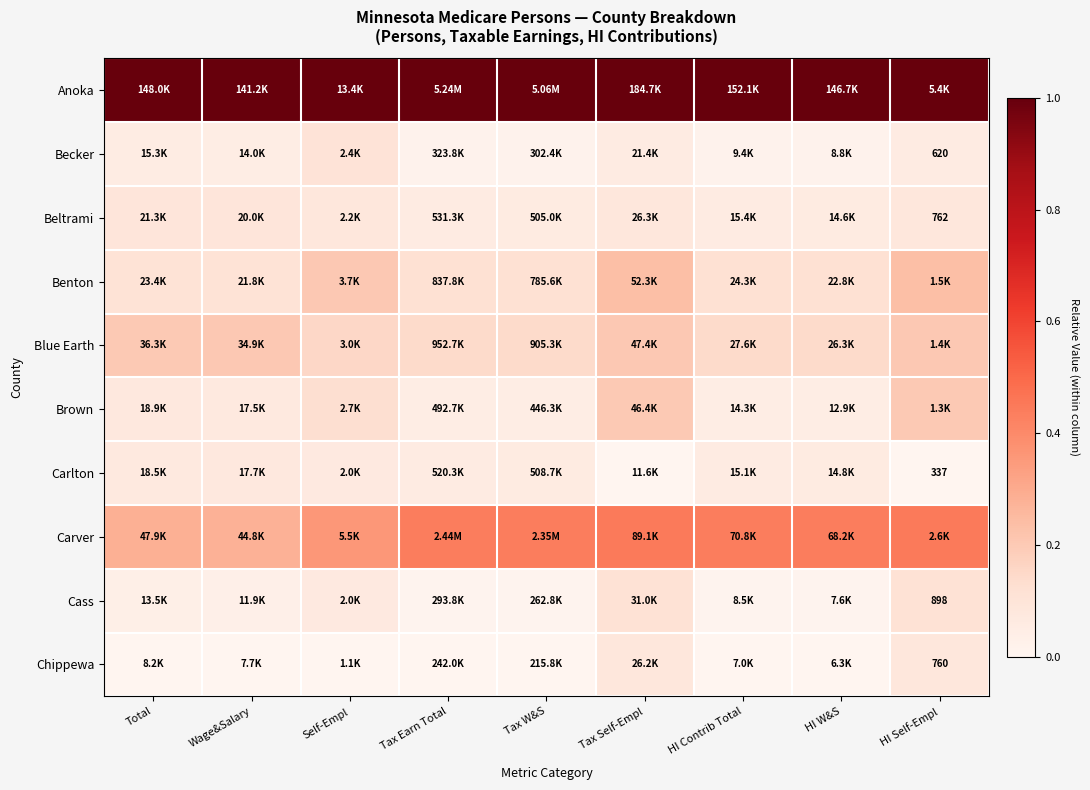

At Tax Self-Empl, list the series in order from smallest to largest.

Carlton, Becker, Chippewa, Beltrami, Cass, Brown, Blue Earth, Benton, Carver, Anoka